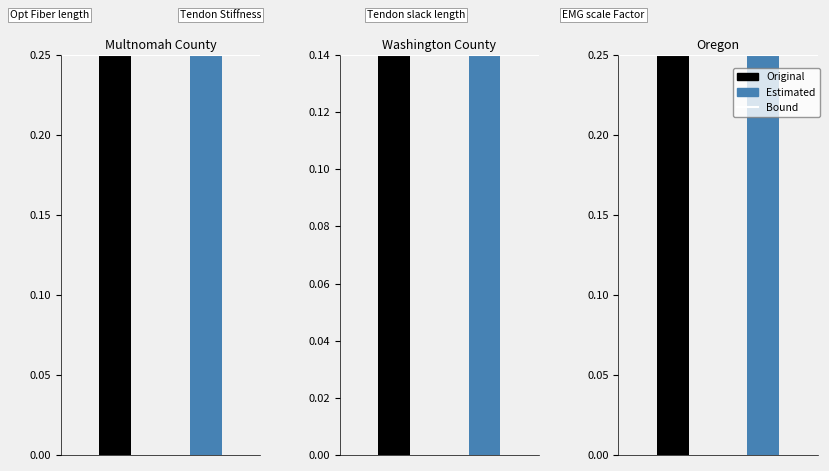

What is the label of the 1st bar from the left?

Multnomah County